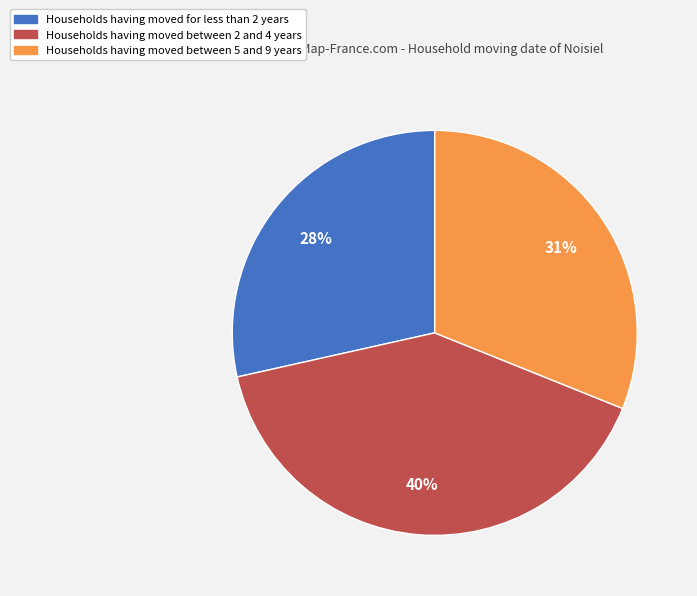

To the nearest percent, what is the average slice percentage?

33%